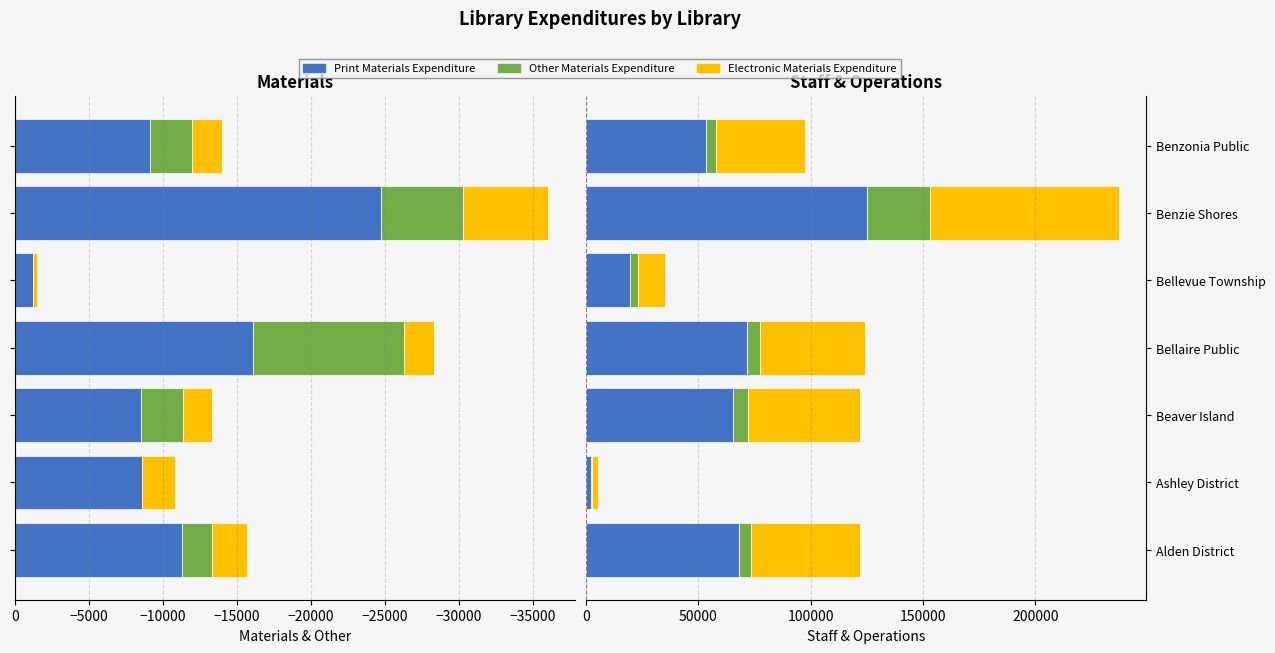

How many groups of bars are there?

7